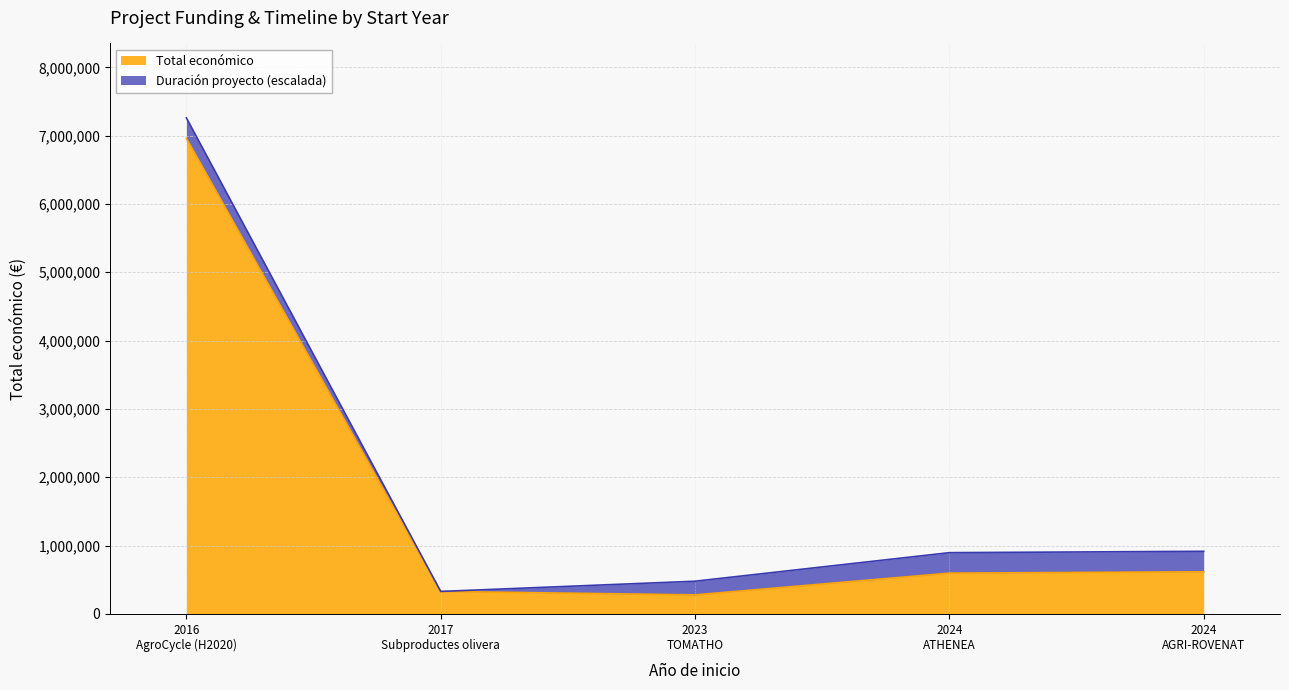

What is the greatest value displayed?

6960293